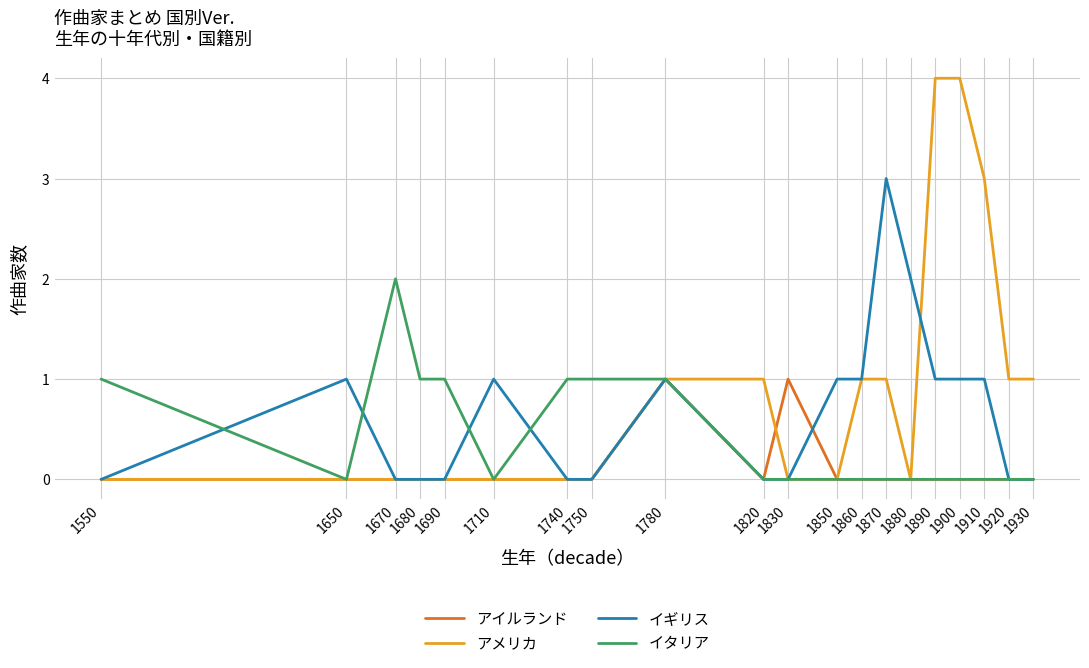

What is the total value across all series at 1650?

1